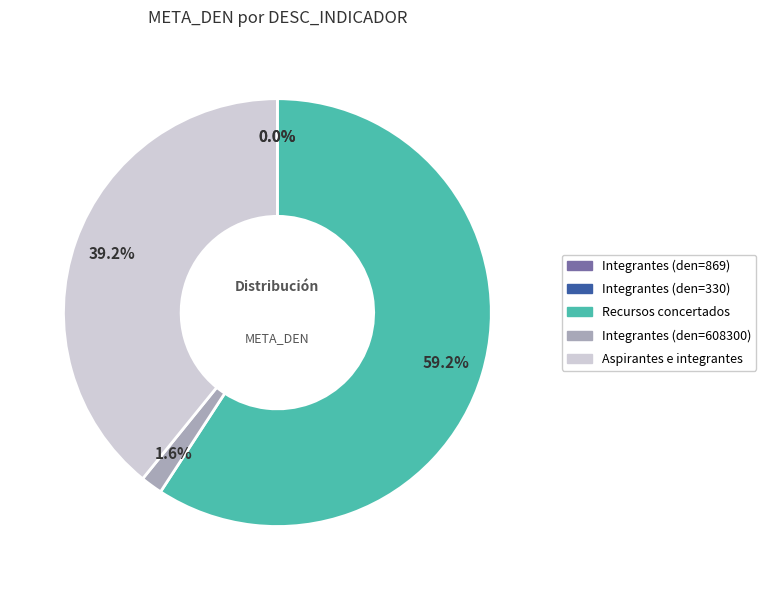

What is the ratio of the value at Aspirantes e integrantes to the value at Recursos concertados?

0.7